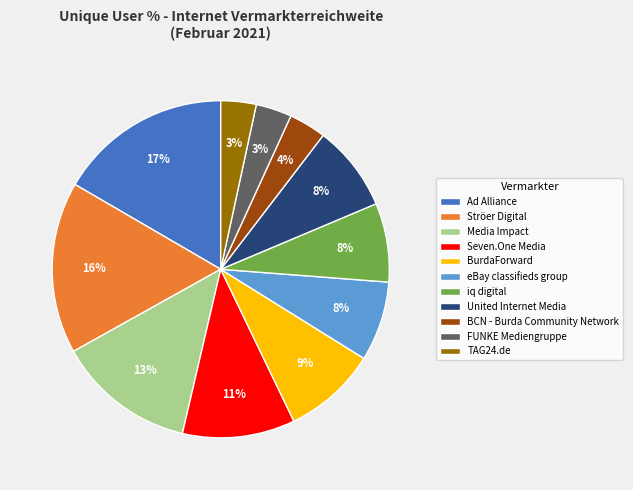

Count the number of slices in the pie.

11